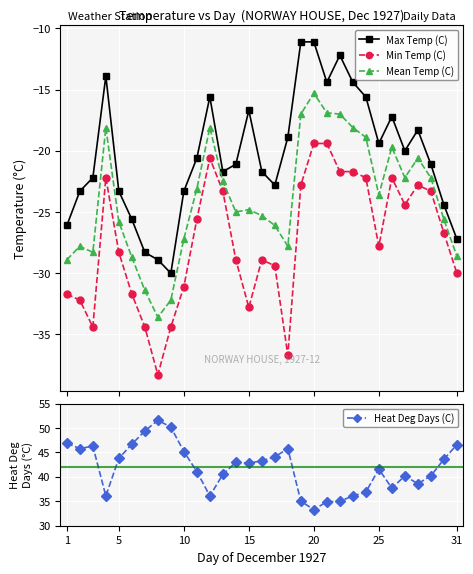

Which series has the widest spread of values?

Max Temp (C)